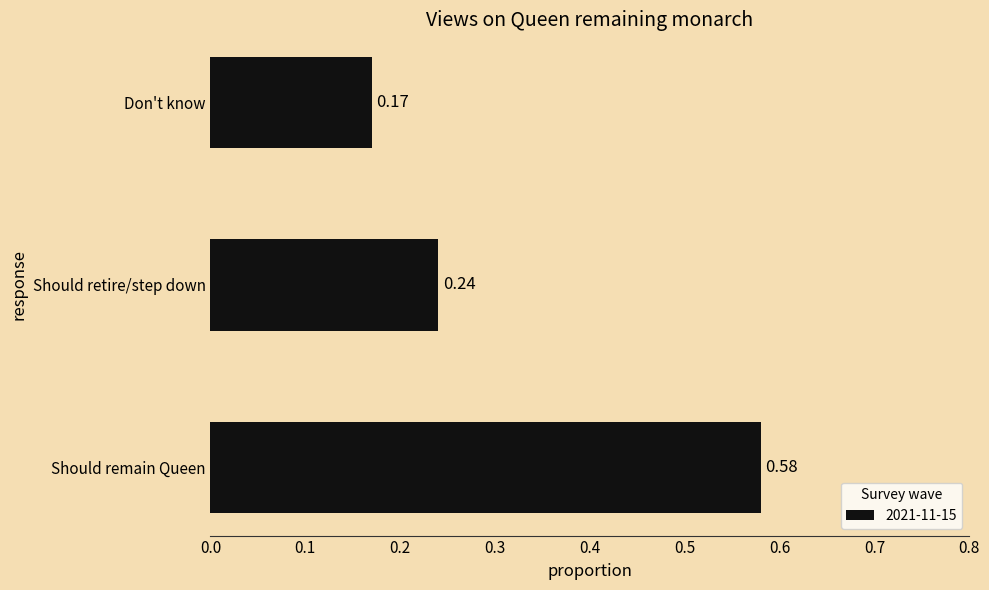

Which category has the highest value across all series?

Should remain Queen